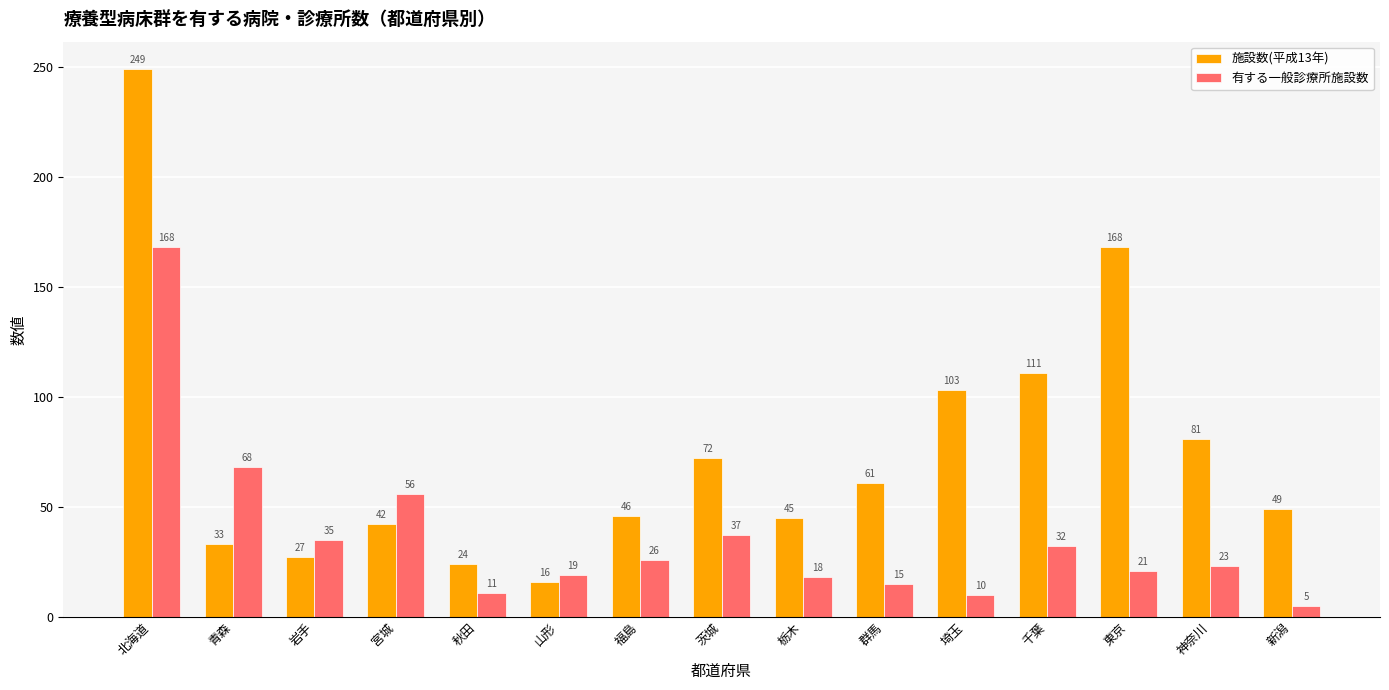

Where is 有する一般診療所施設数 nearest to the value 86?

青森